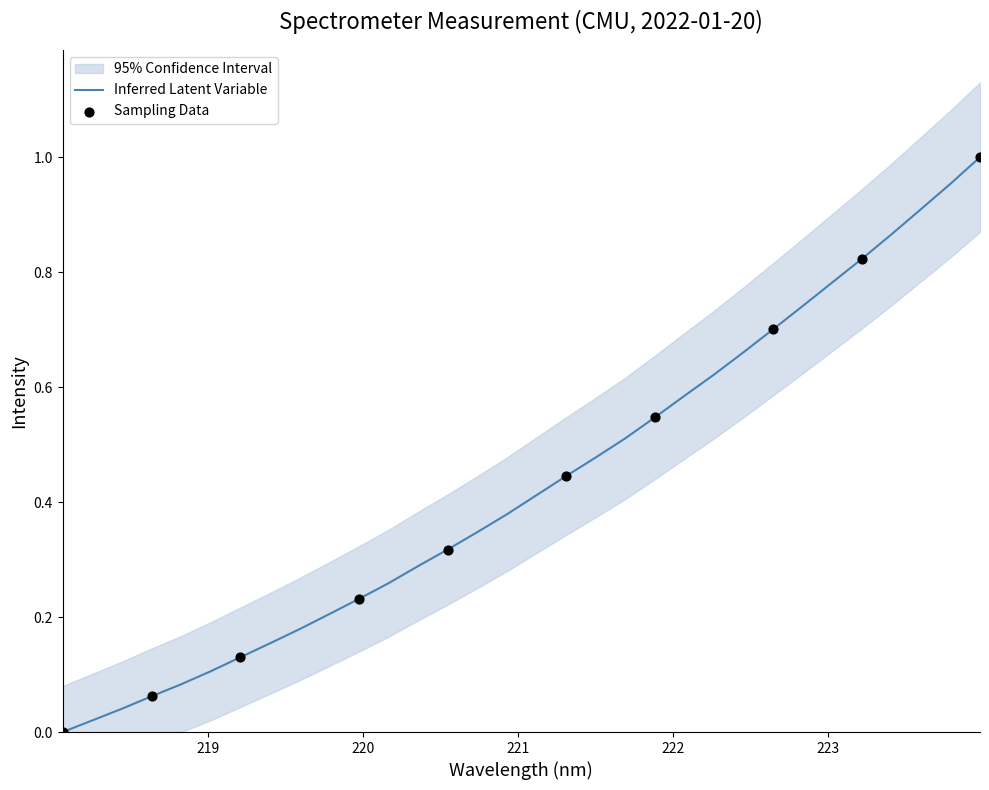

Between 223.408 and 223.2172, which is larger?

223.408